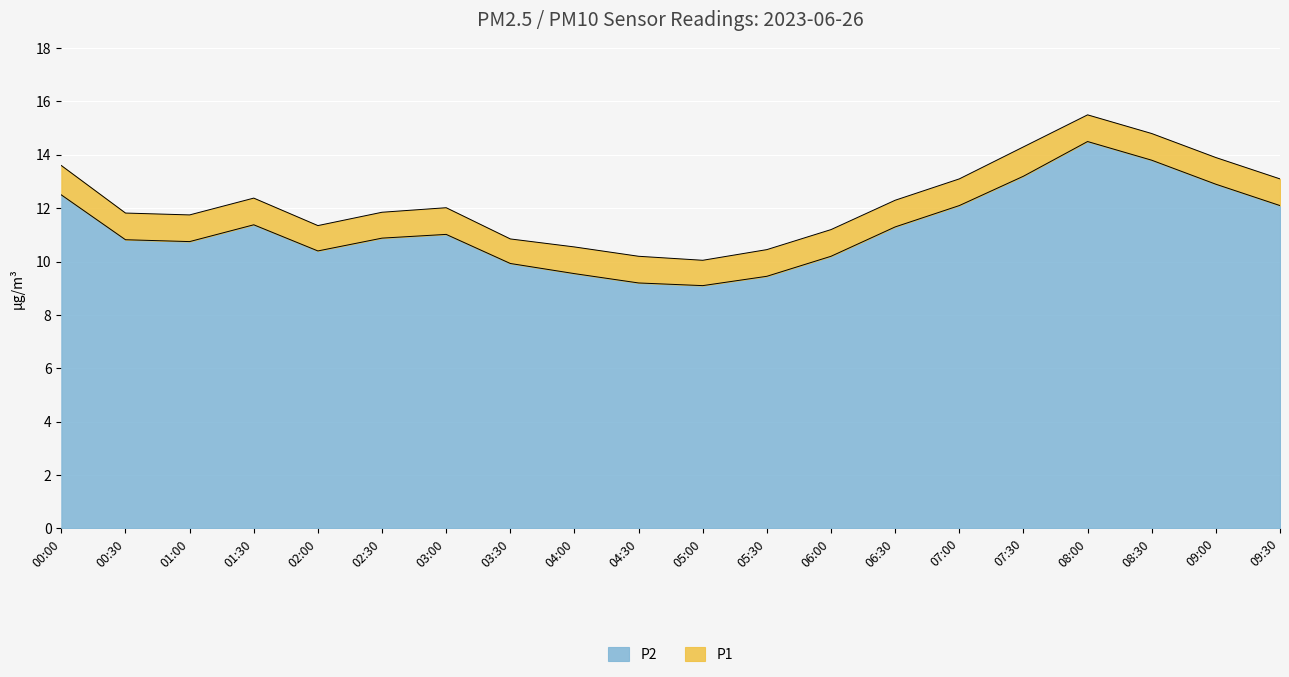

What is the minimum value for P2?

9.1